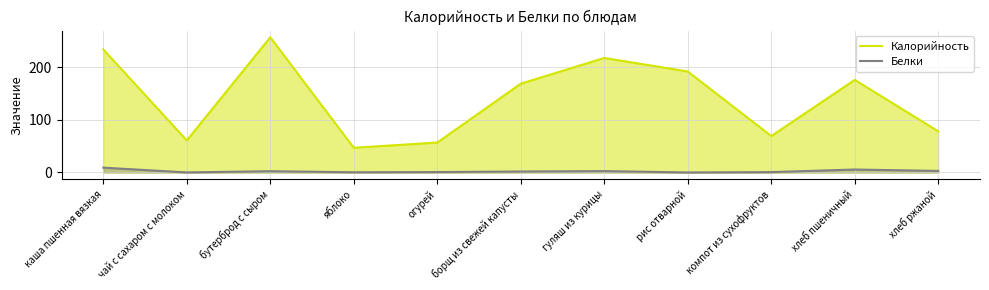

How many values in the Белки series are below 1?

5